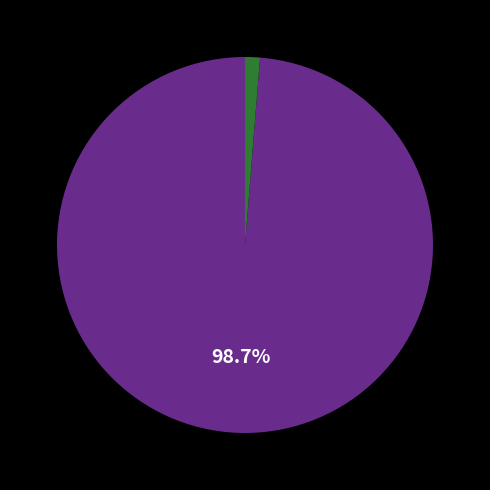

Is there any slice that represents more than half of the pie?

Yes